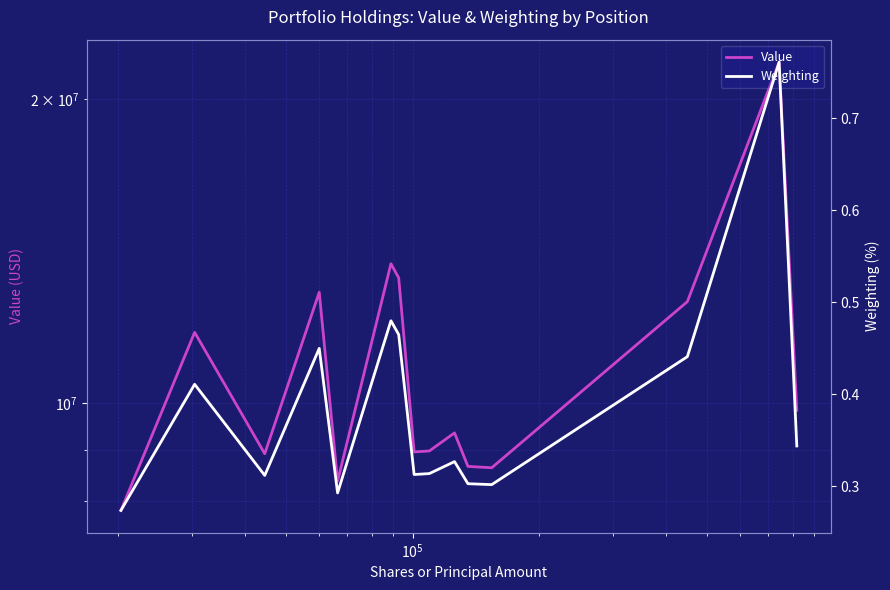

The value of Value at 8 is 2007030.5. True or false?

False